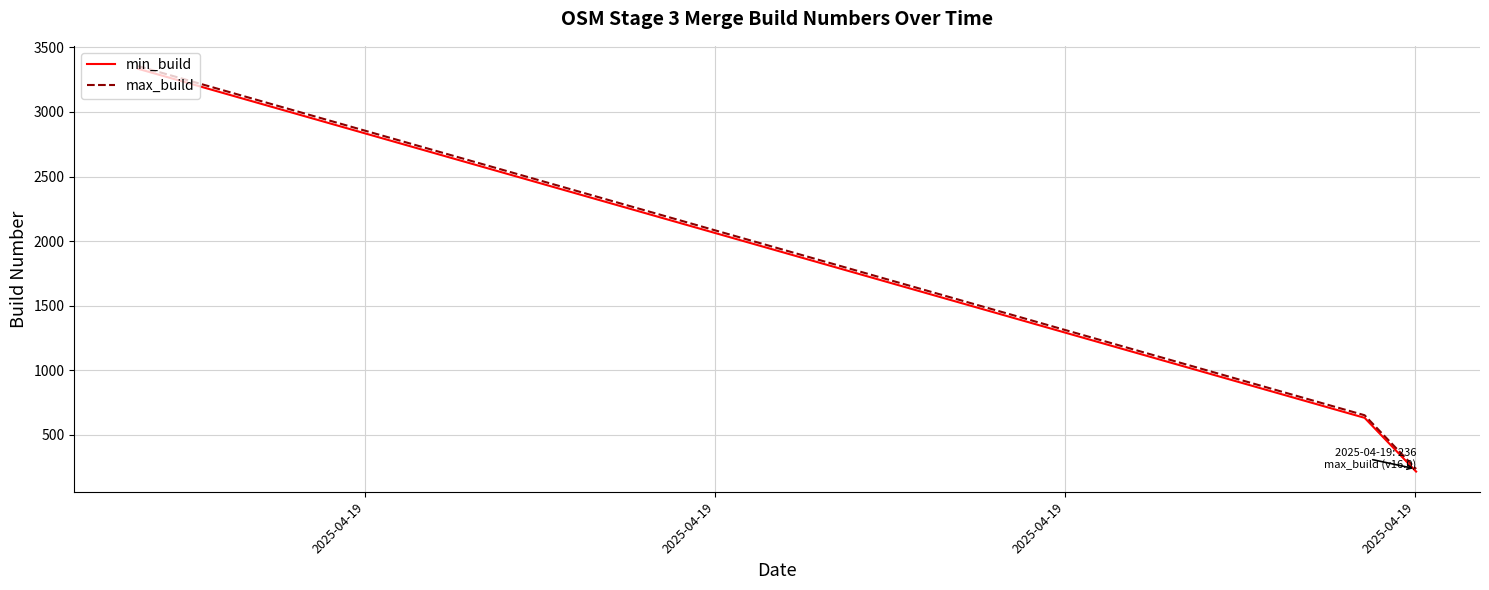

What is the minimum value for min_build?

216